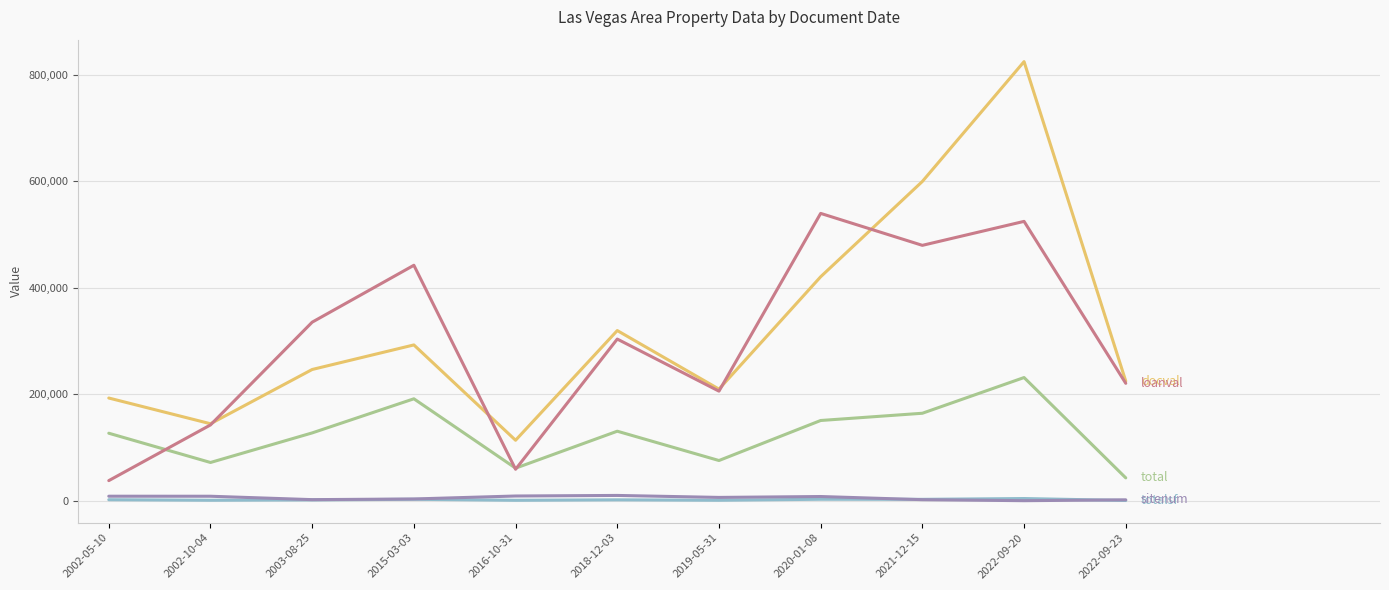

At which category is the sum across all series the highest?

2022-09-20